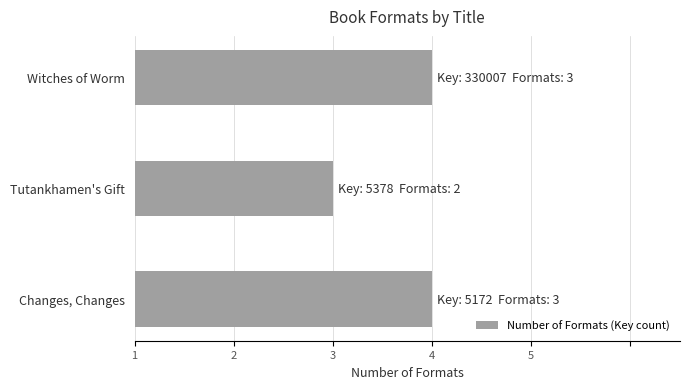

What is the sum of all values?

8